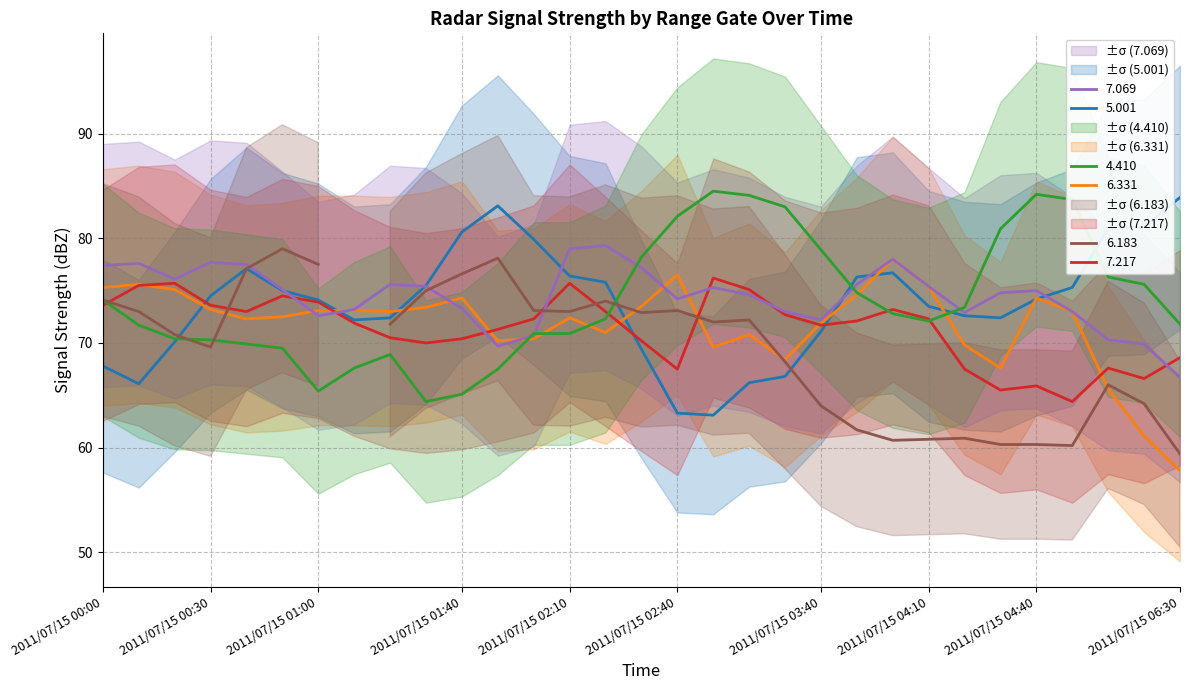

Which series has the largest total across all categories?

7.069